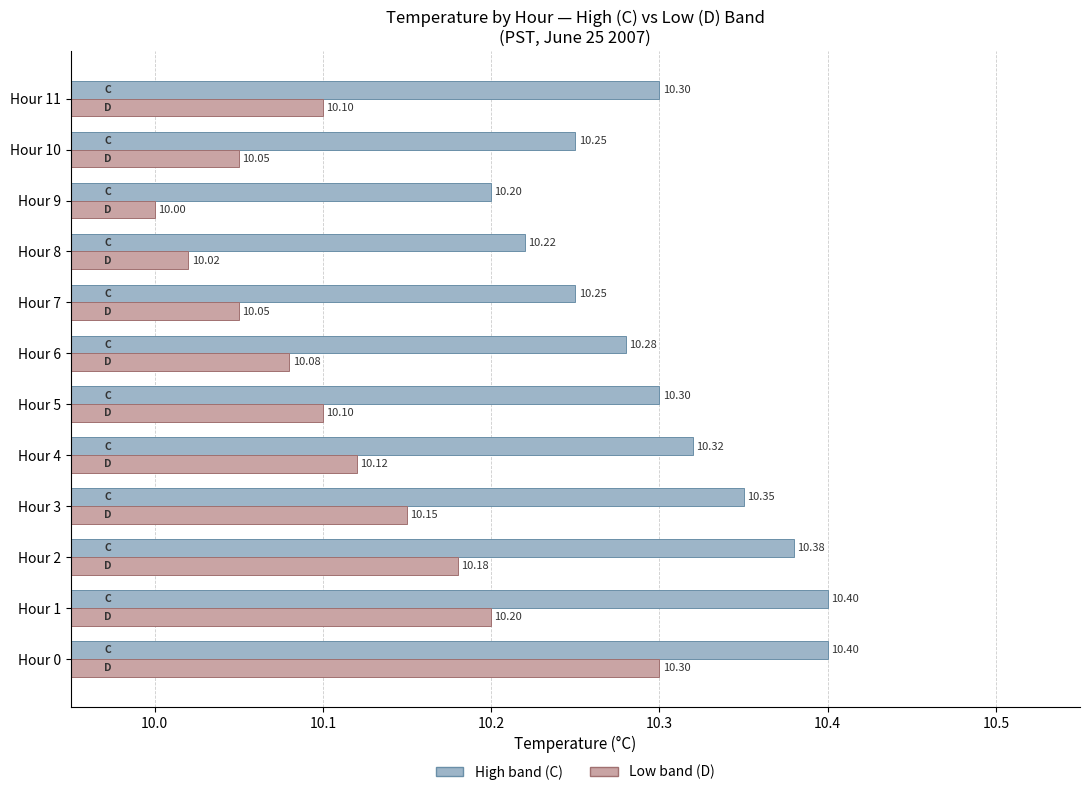

What is the total value across all series at Hour 1?

20.6